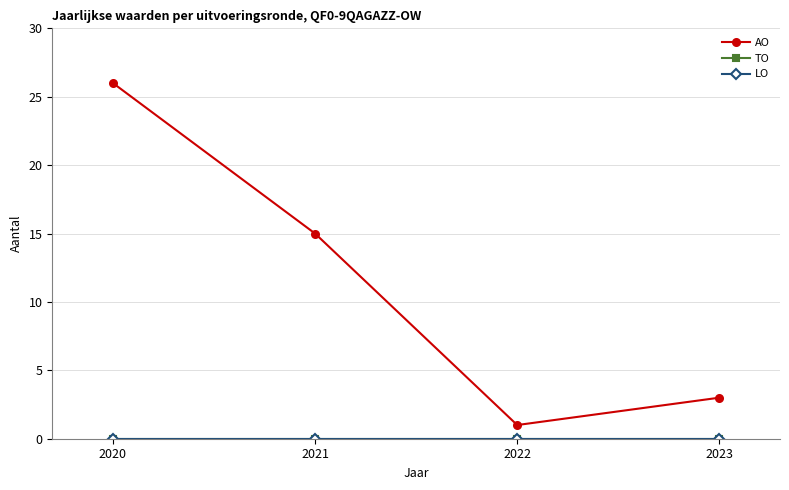

Where does the AO series first go above 15?

2020